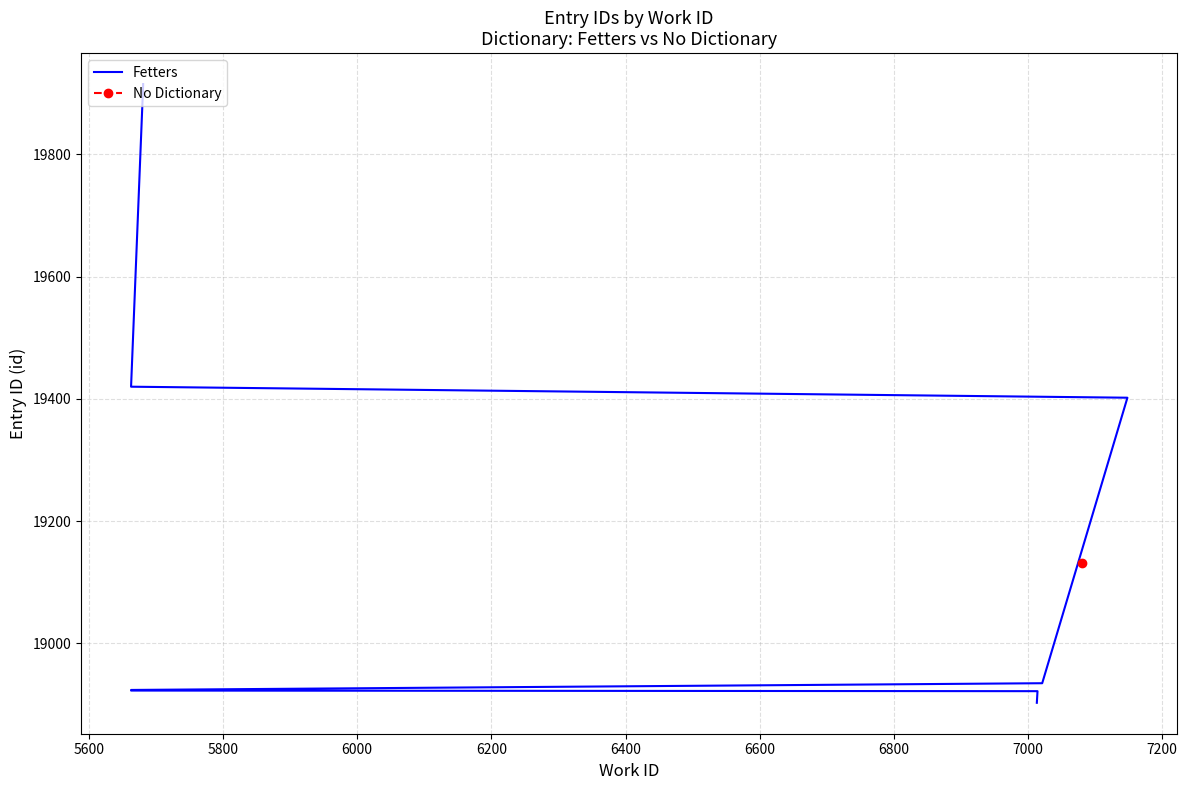

Is it true that the value at 5400 is 10744?

False